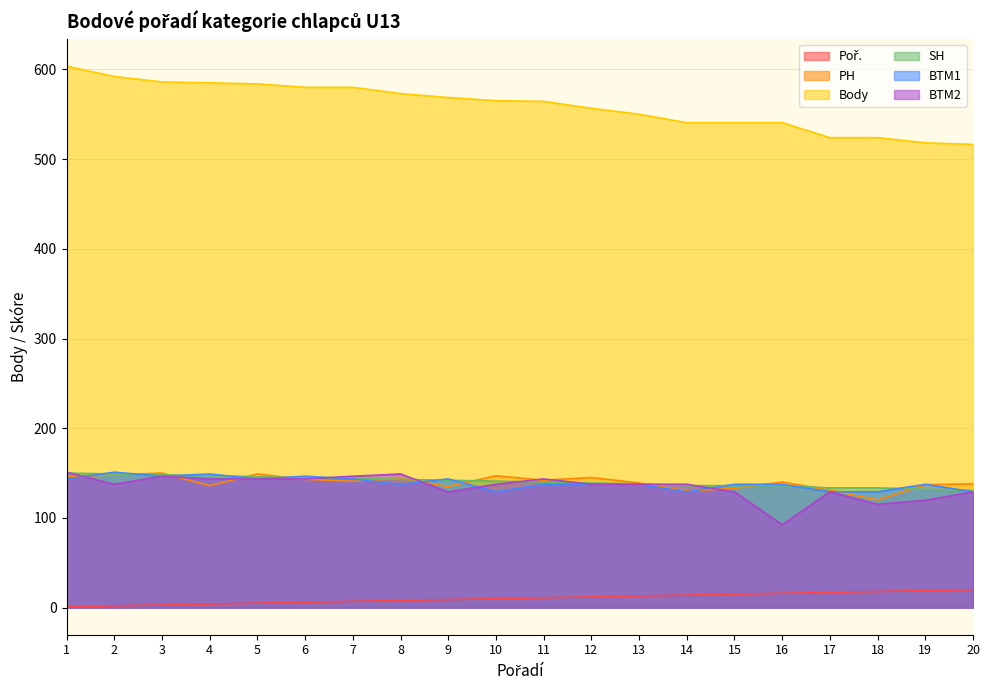

What is the difference between the highest and lowest values at 17?

506.9